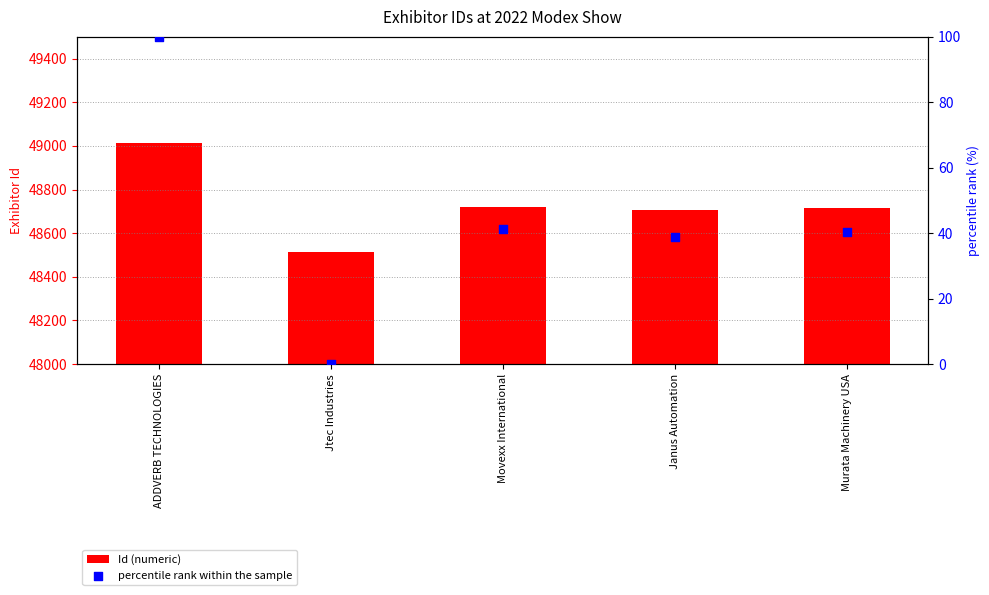

At which category is the sum across all series the highest?

ADDVERB TECHNOLOGIES